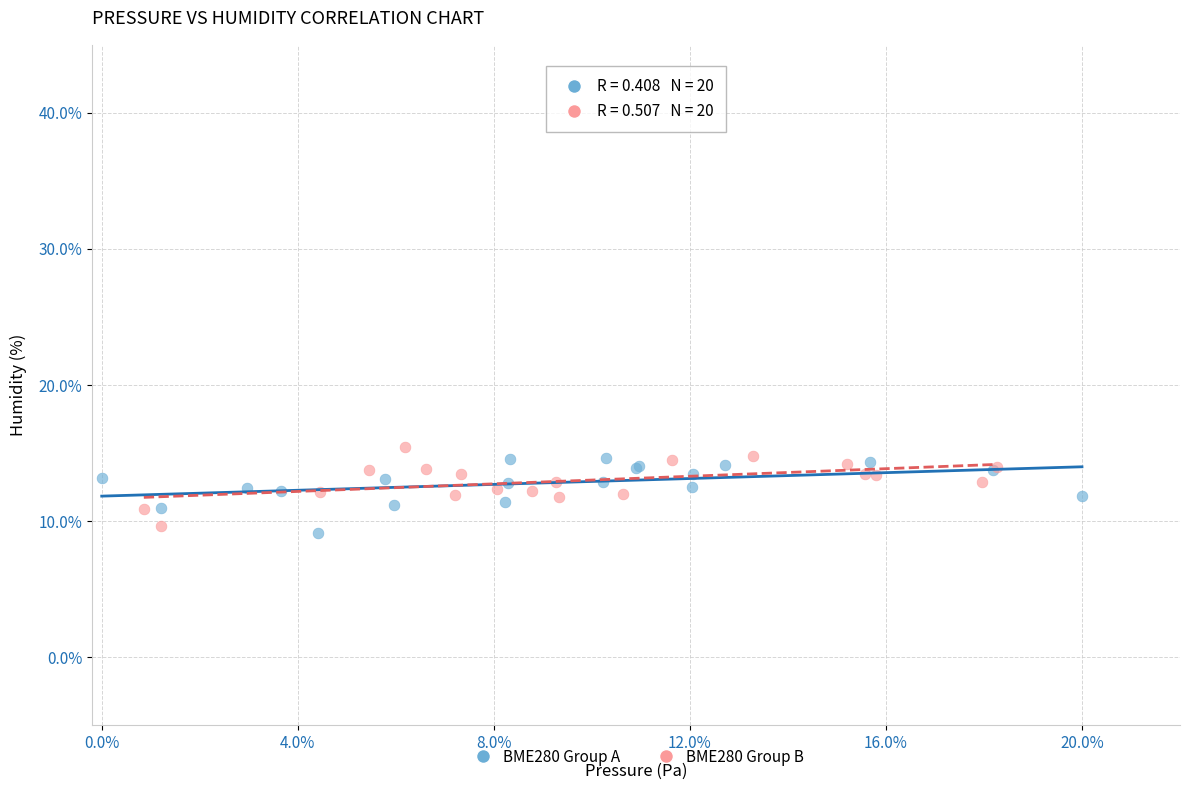

What are all the series names shown in the legend?

BME280 Group A, BME280 Group B